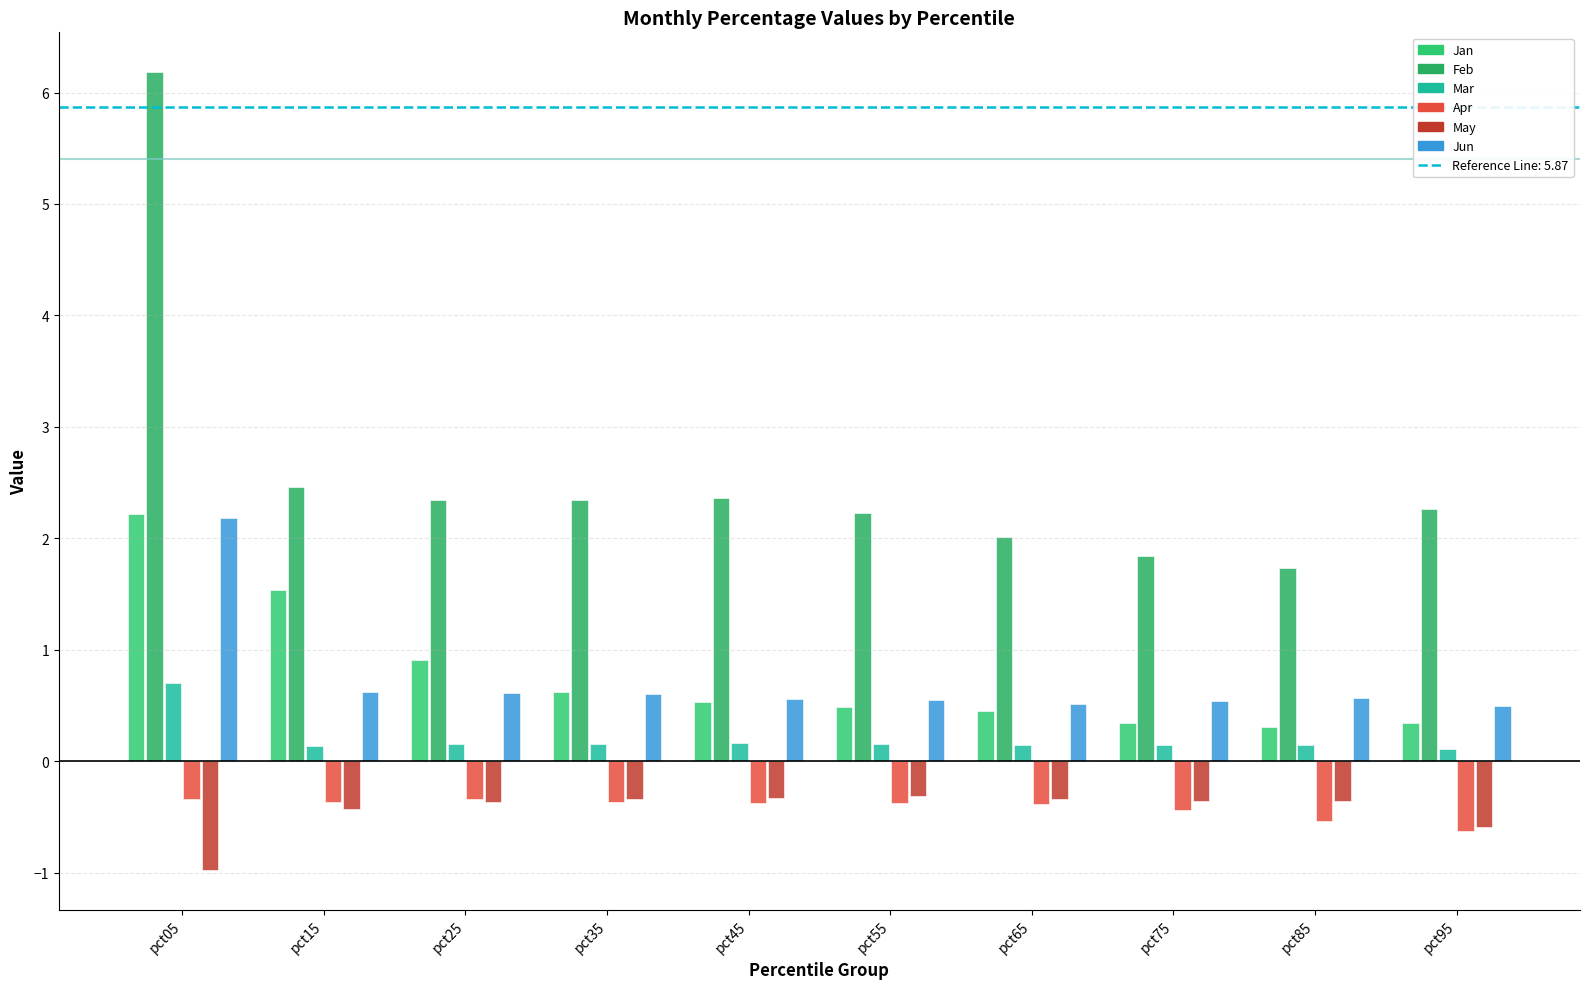

Count the number of categories in the chart.

10